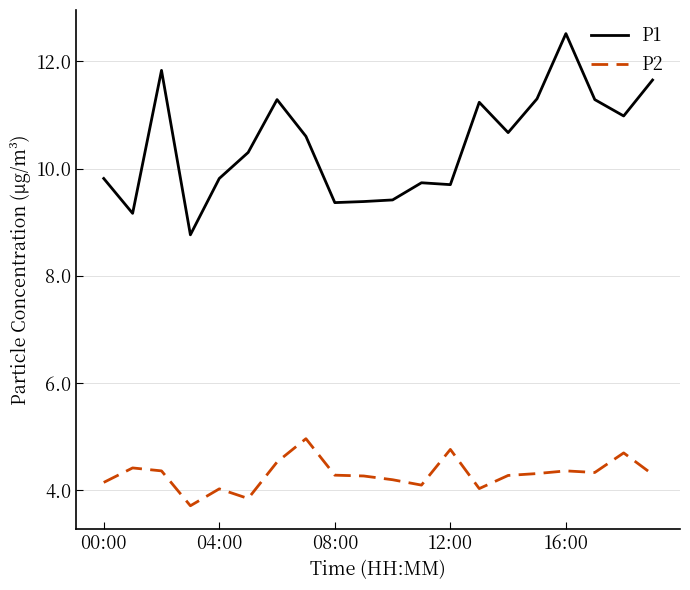

Which series has the widest spread of values?

P1